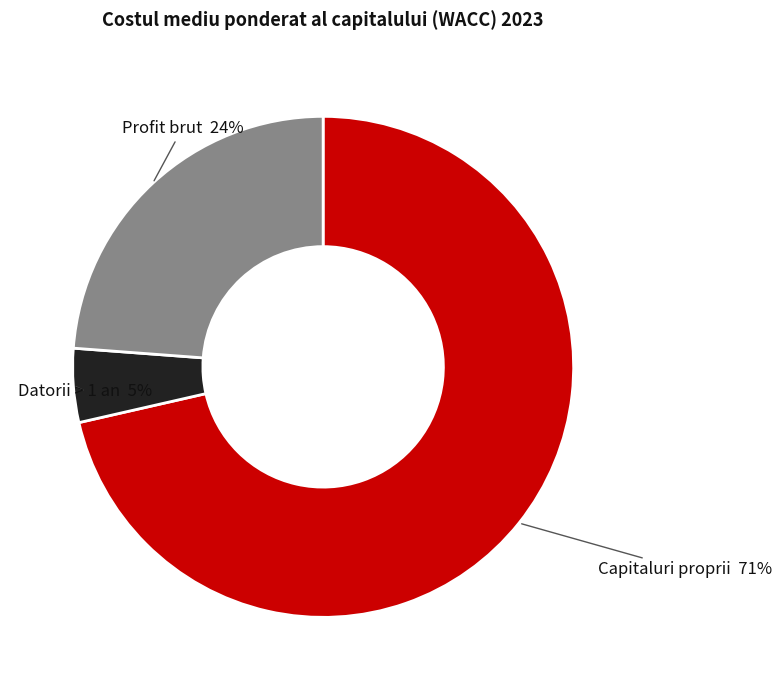

Rank the categories by value from highest to lowest.

Capitaluri proprii, Profit brut, Datorii > 1 an